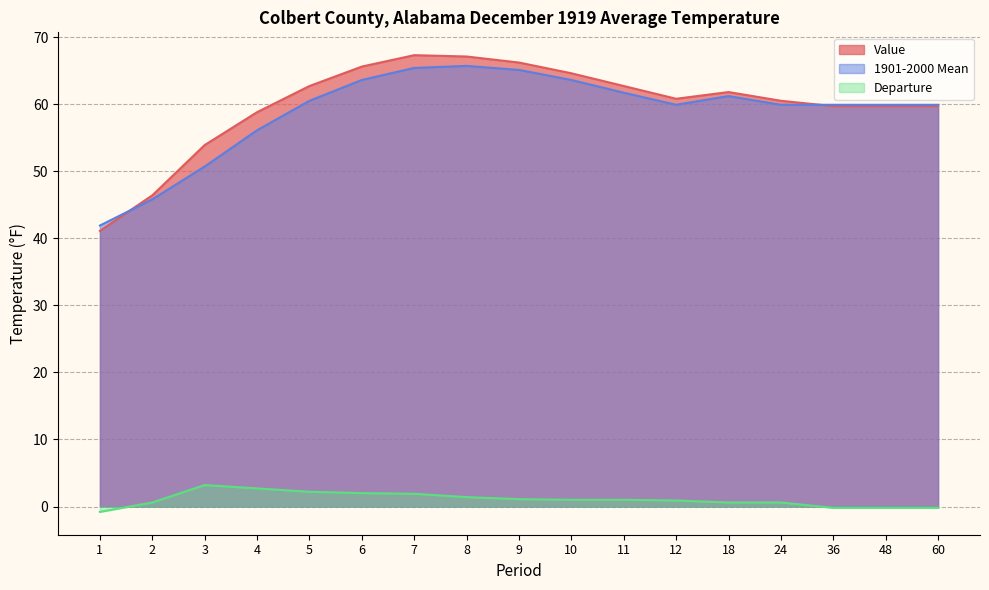

At which category does Value reach its first local valley?

12